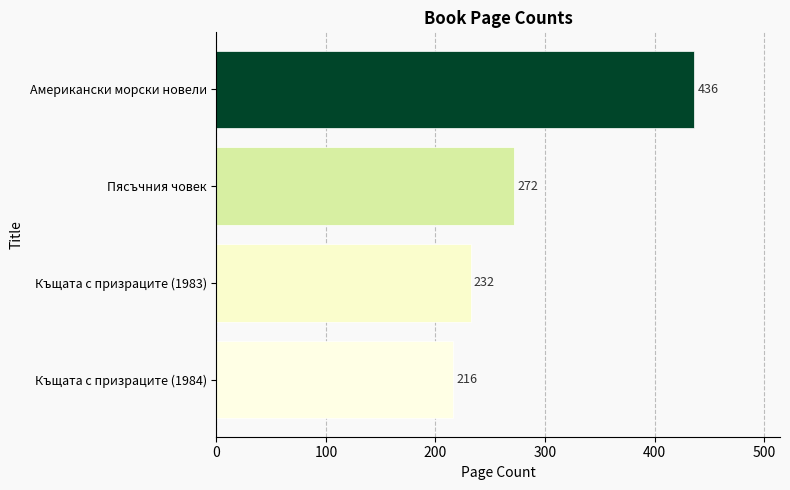

At which category does the chart reach its minimum across all series?

Къщата с призраците (1984)